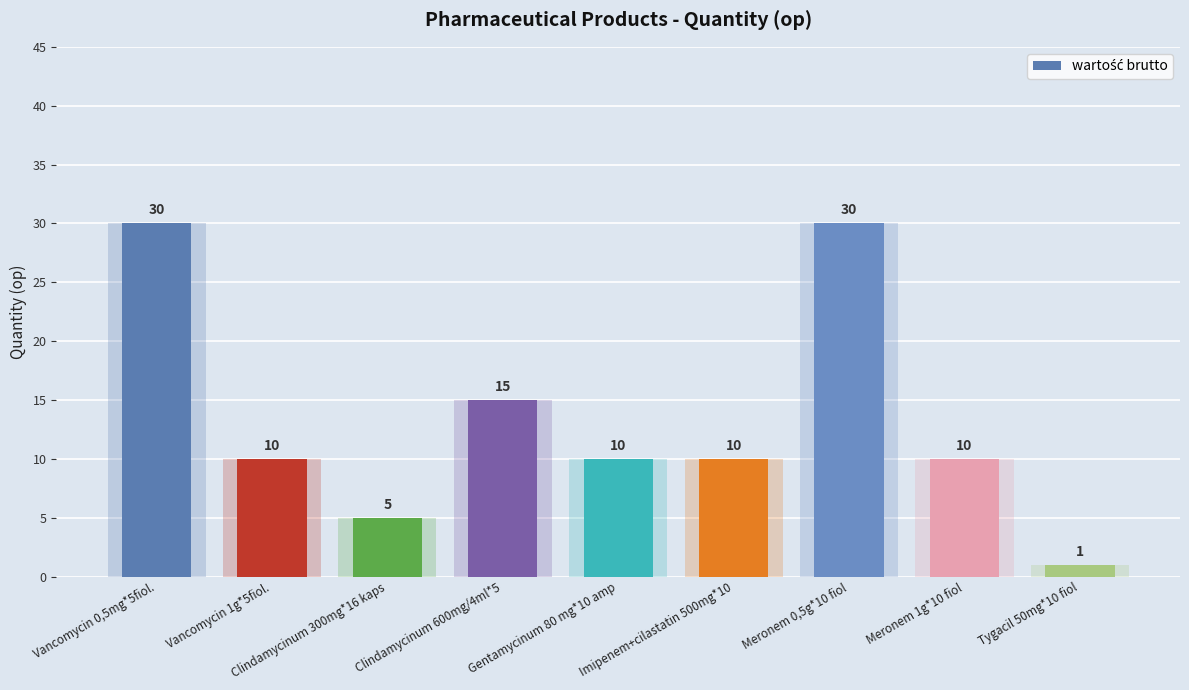

Approximately how many times larger is the value at Vancomycin 0,5mg*5fiol. compared to Meronem 0,5g*10 fiol?

1.0